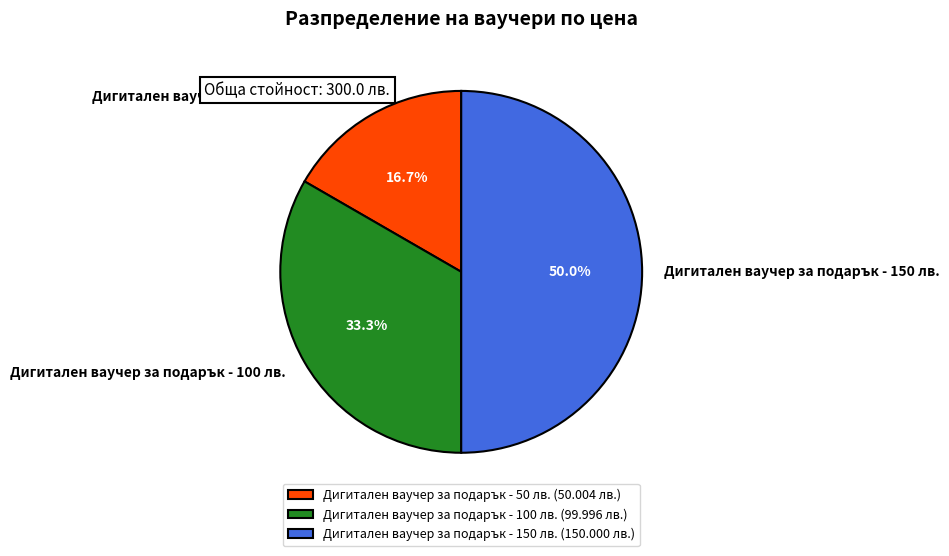

What is the smallest slice in the pie chart?

Дигитален ваучер за подарък - 50 лв.